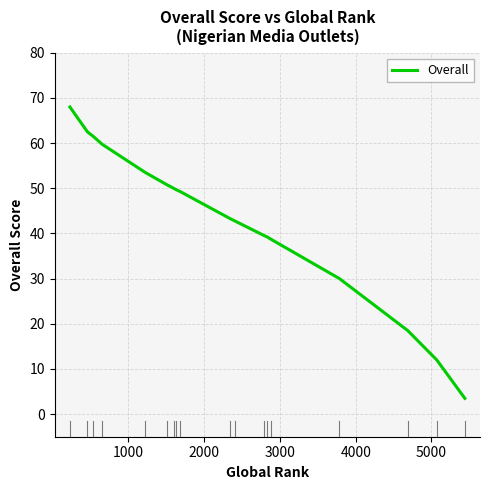

What is the difference between the maximum and minimum values?

64.5